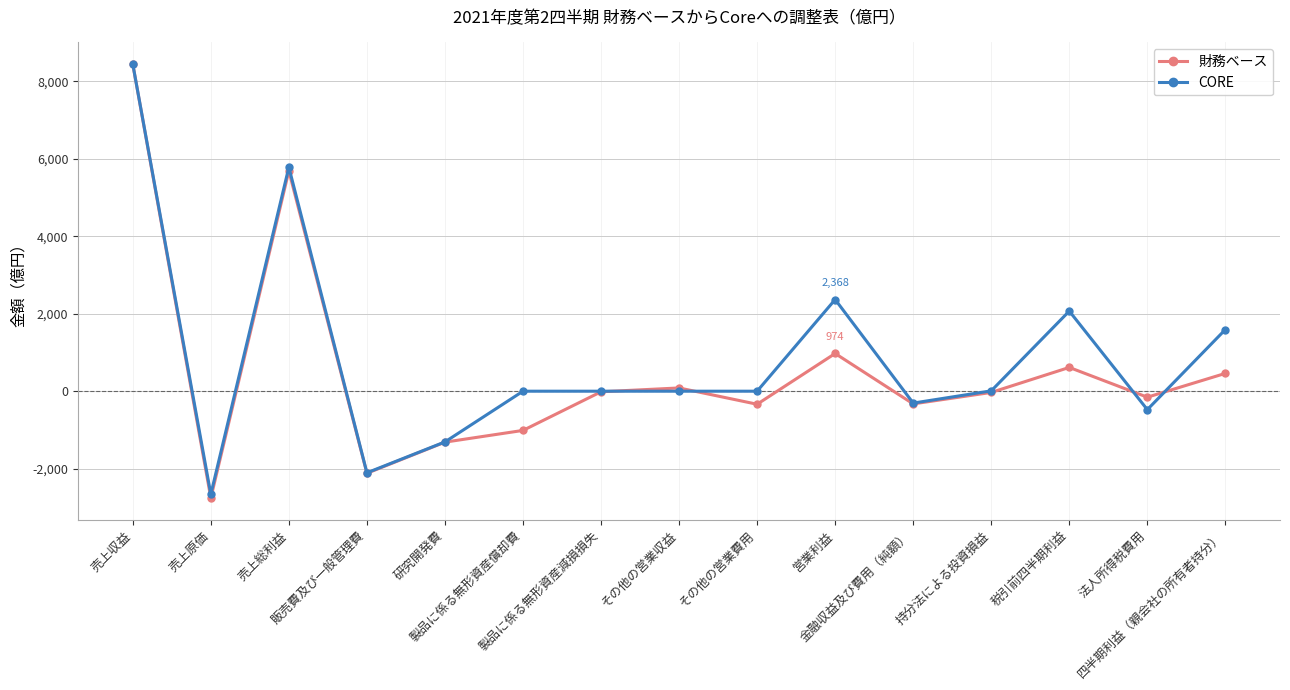

Read the CORE value at 営業利益, to the nearest 10.

2370